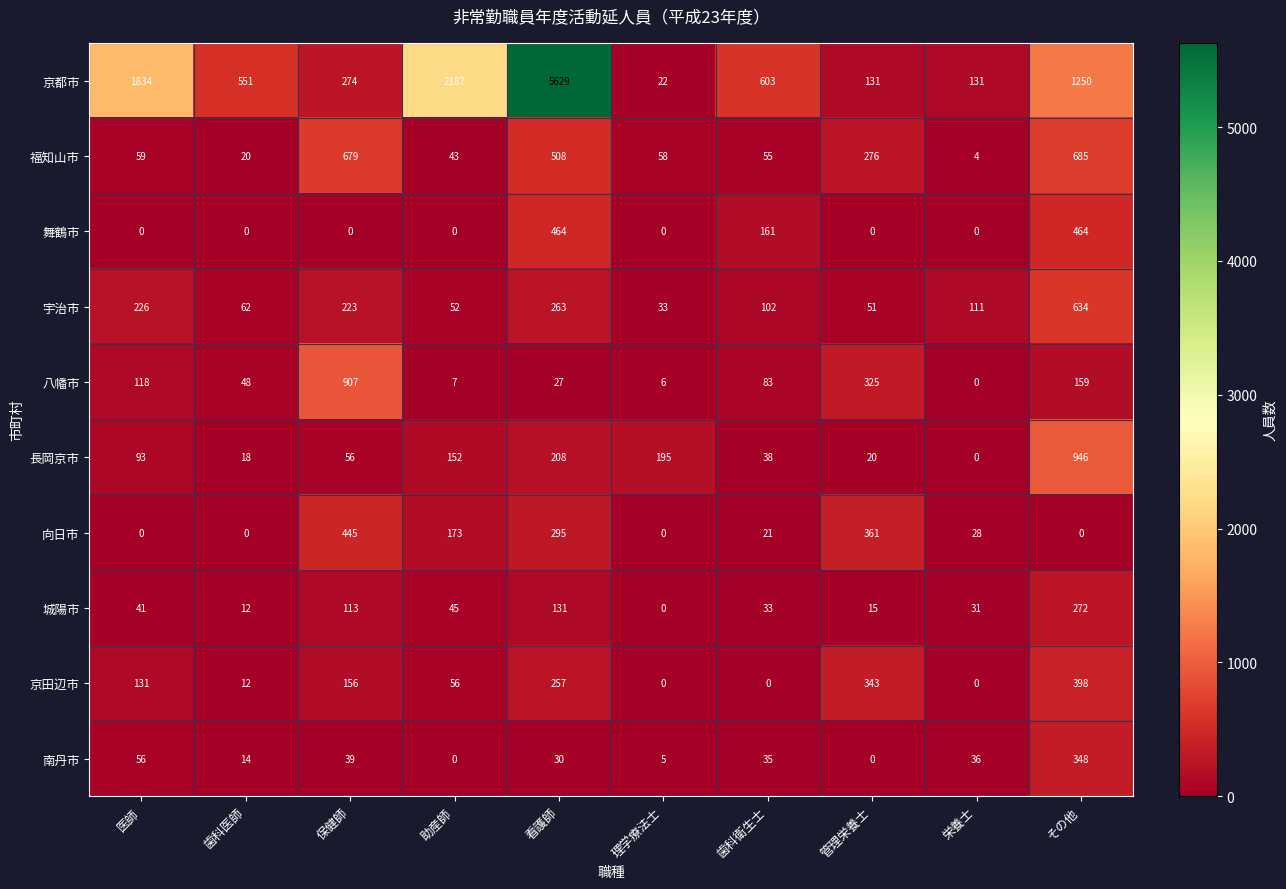

At how many categories does at least one series exceed 4704?

1